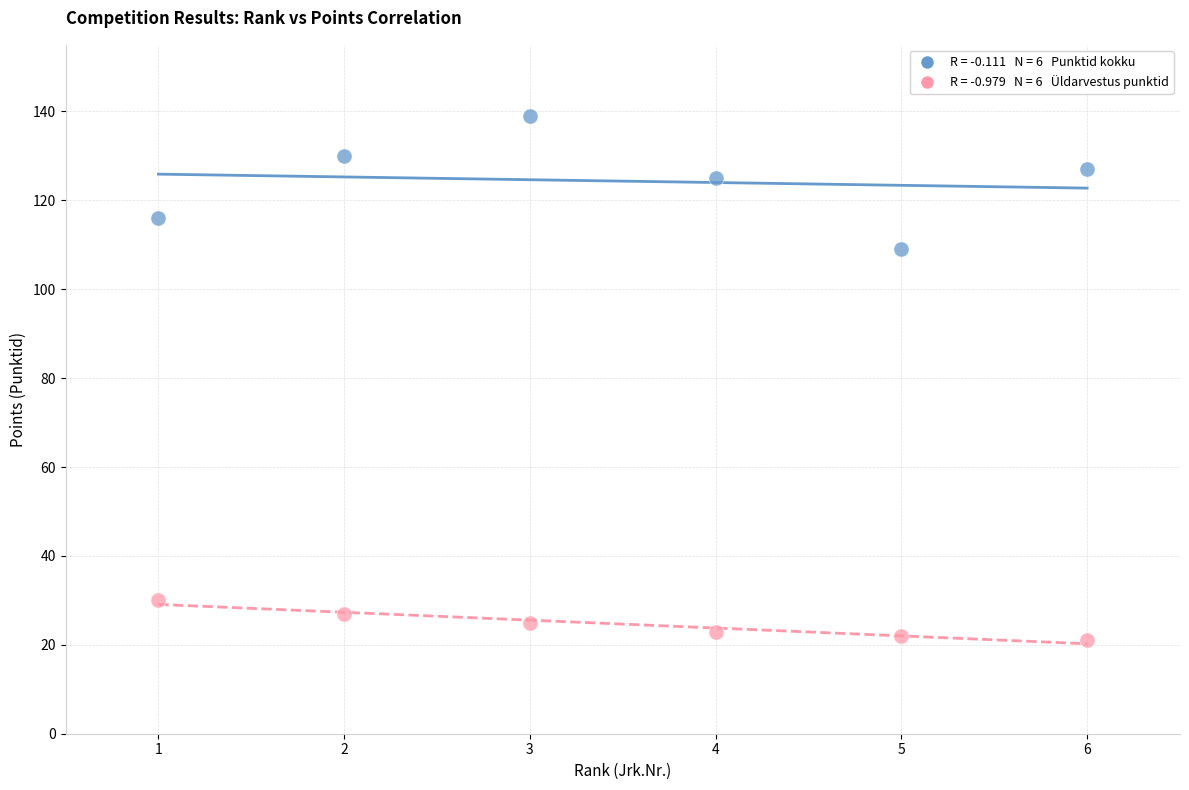

Across all data points, what is the range of X values (max minus min)?

5